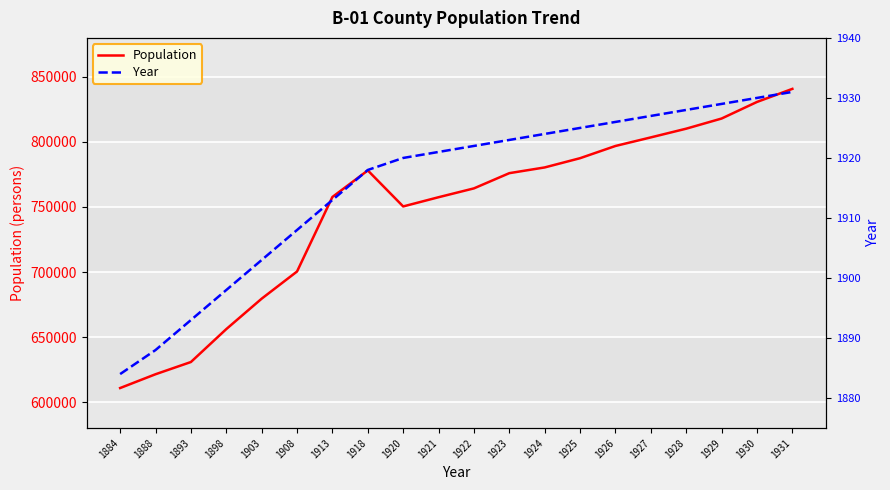

What is the total value across all series at 1898?

657998